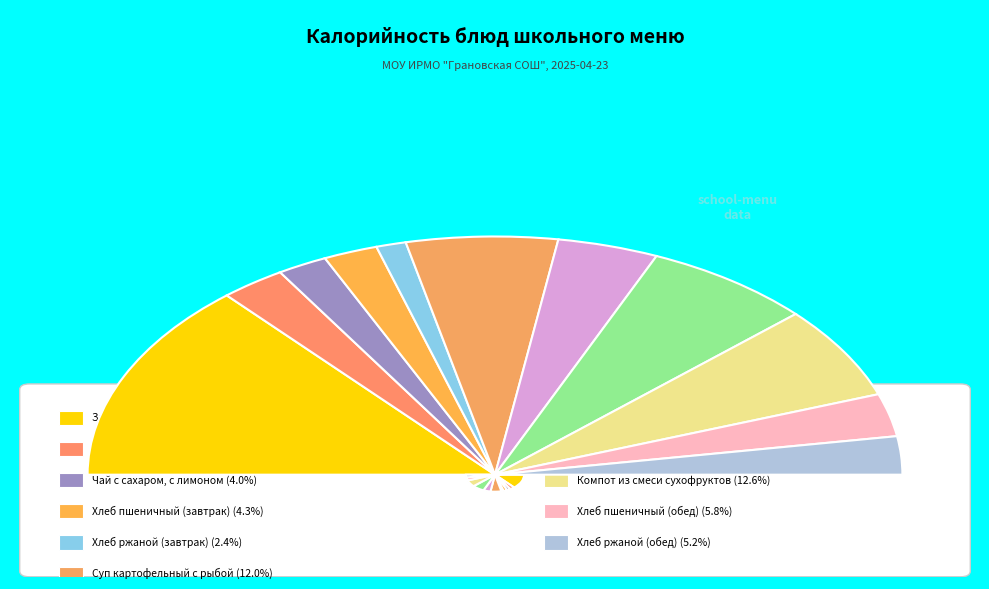

Between Чай с сахаром, с лимоном and Хлеб ржаной (завтрак), which is larger?

Чай с сахаром, с лимоном